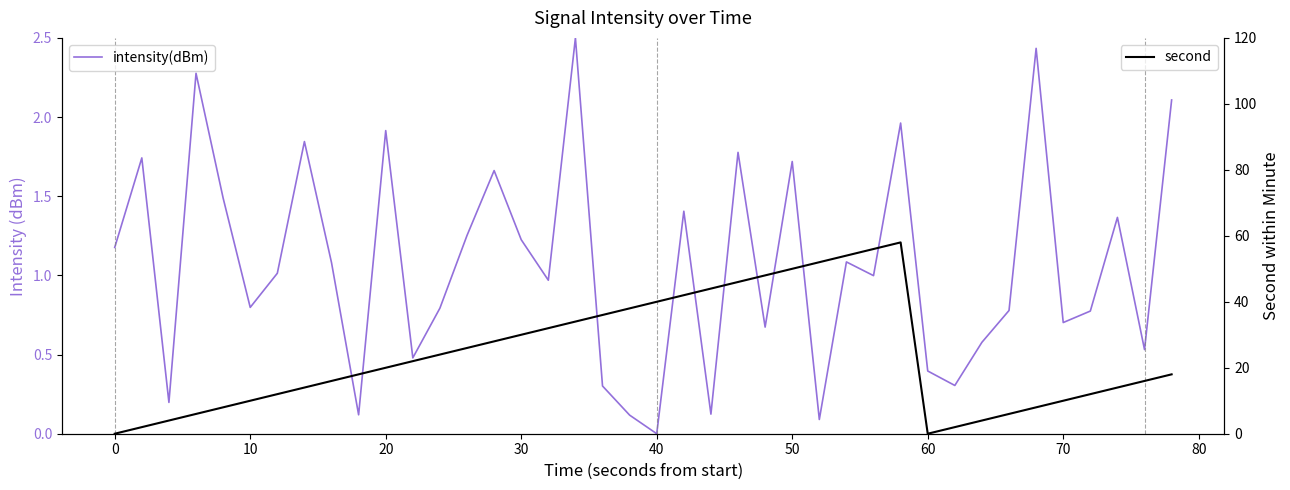

How many lines are shown in the chart?

2